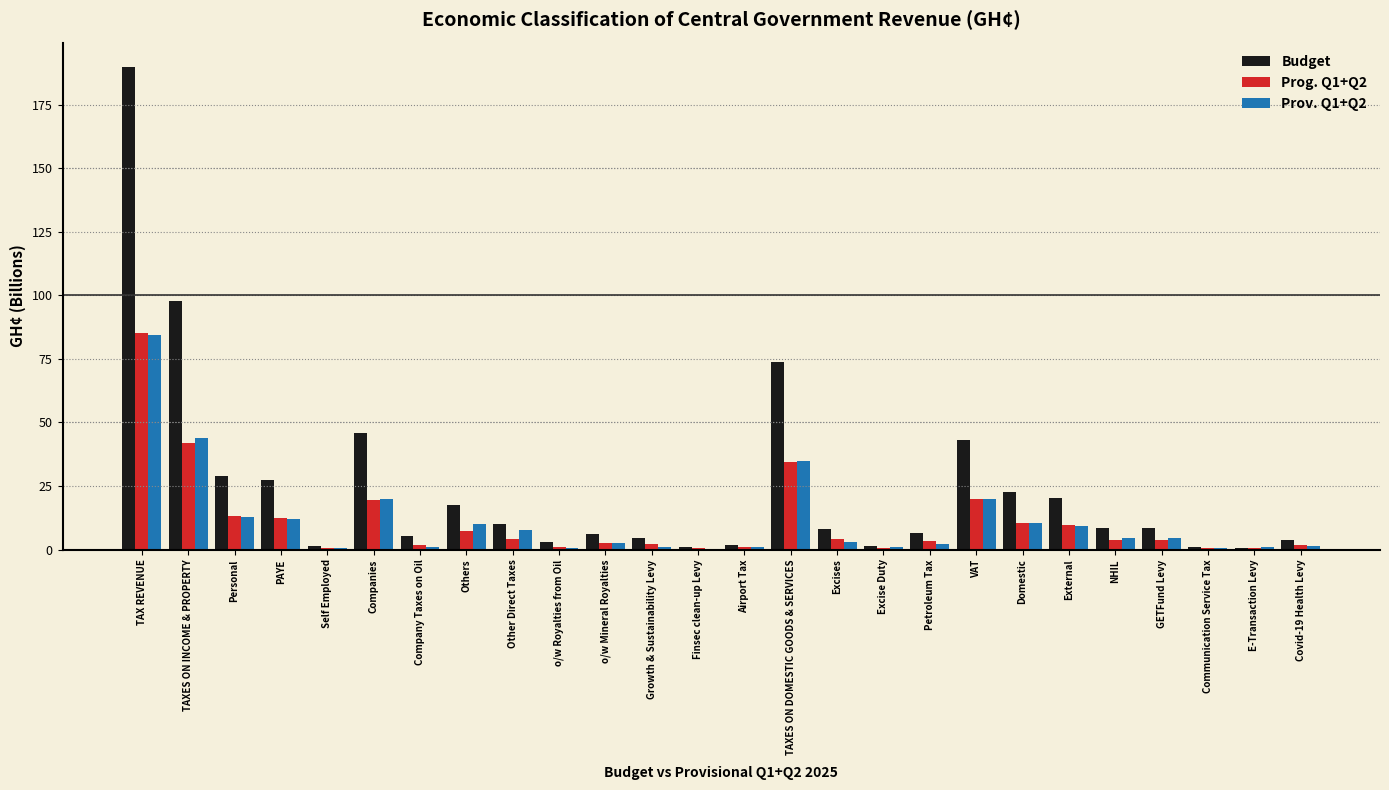

Which category has the highest value across all series?

TAX REVENUE